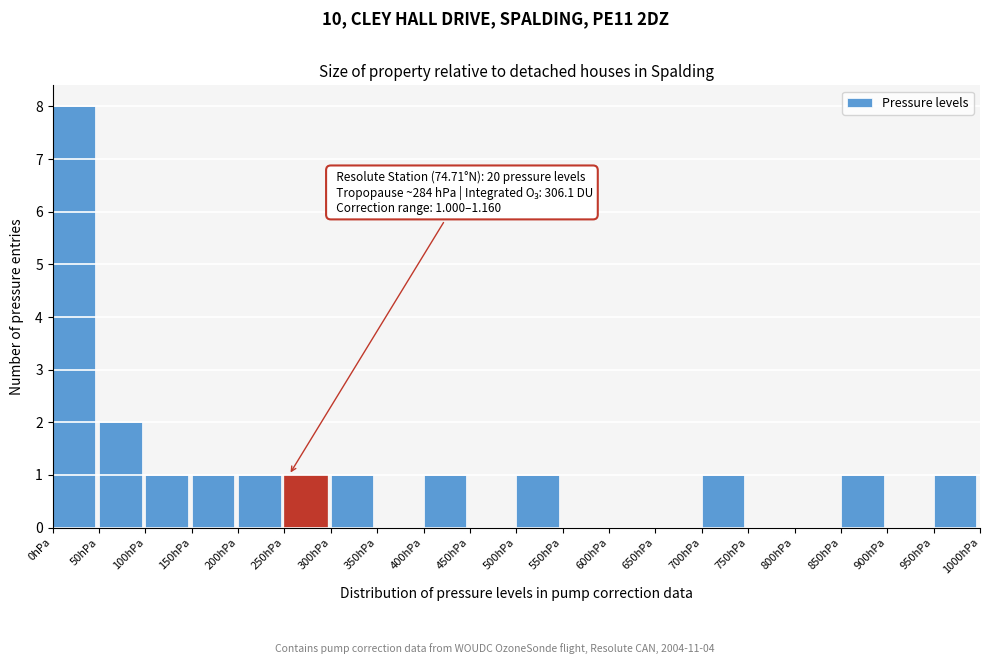

Over which range of the x-axis is the bar tallest?

0 to 50